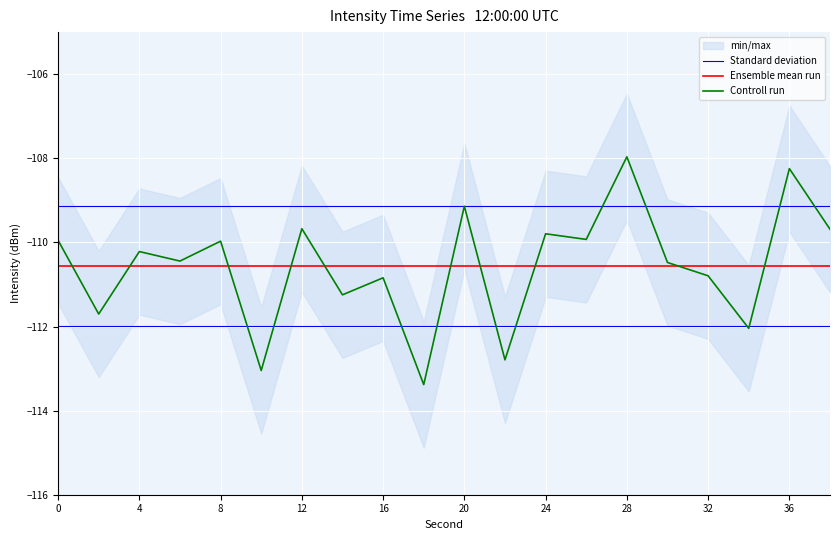

The Standard deviation series shows -109.1 at 4. True or false?

True